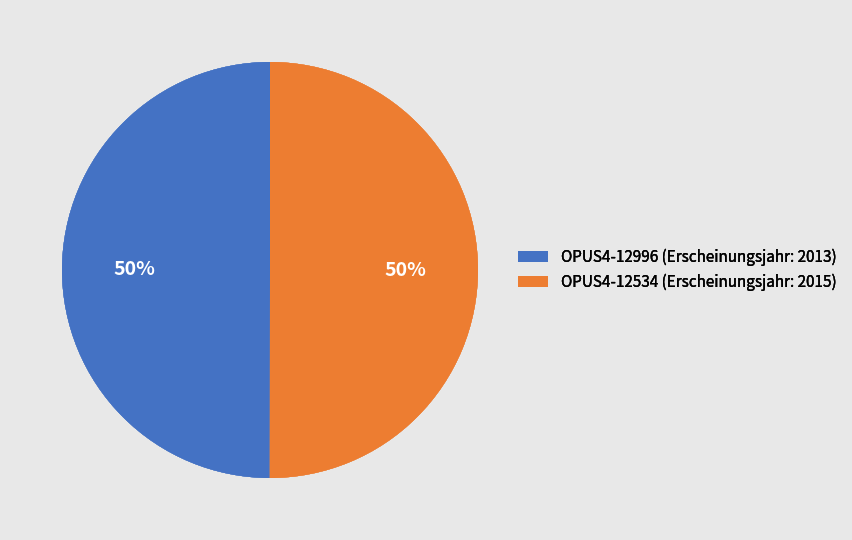

Is the sum of OPUS4-12996 (Erscheinungsjahr: 2013) and OPUS4-12534 (Erscheinungsjahr: 2015) greater than half?

Yes